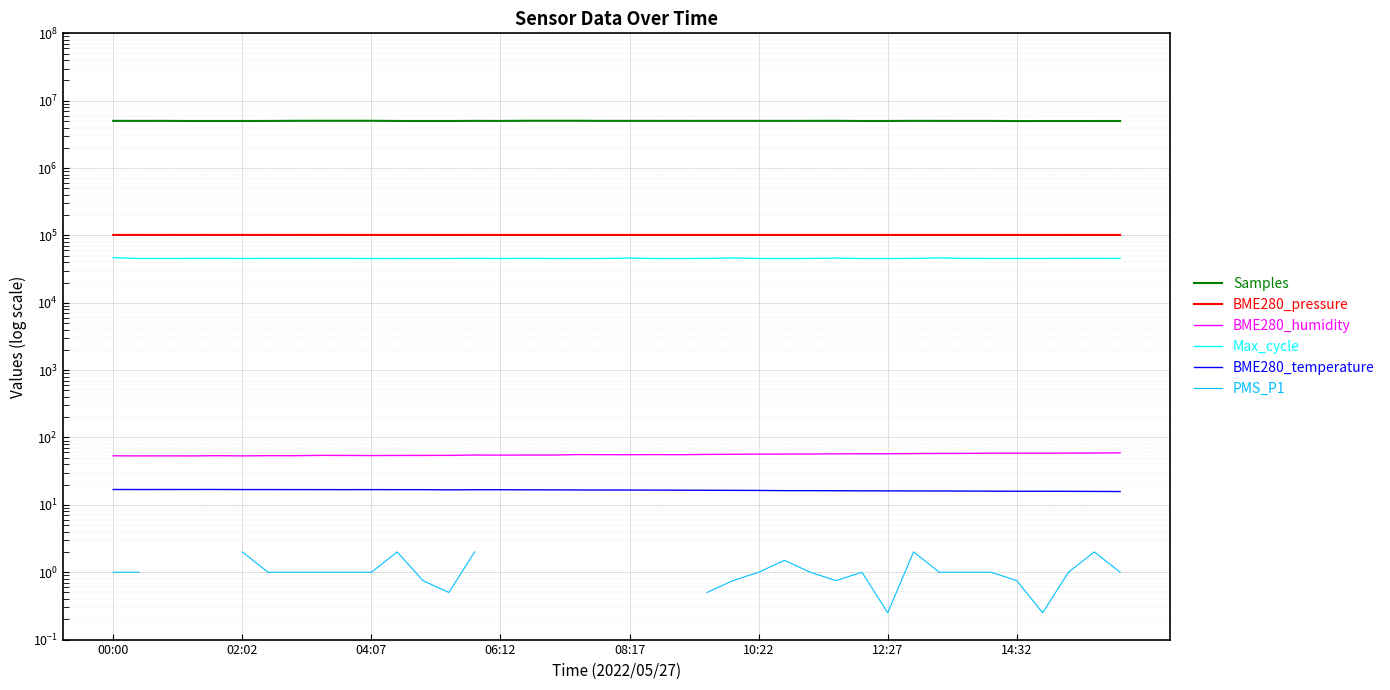

What is the average value of the Samples series?

5011979.1